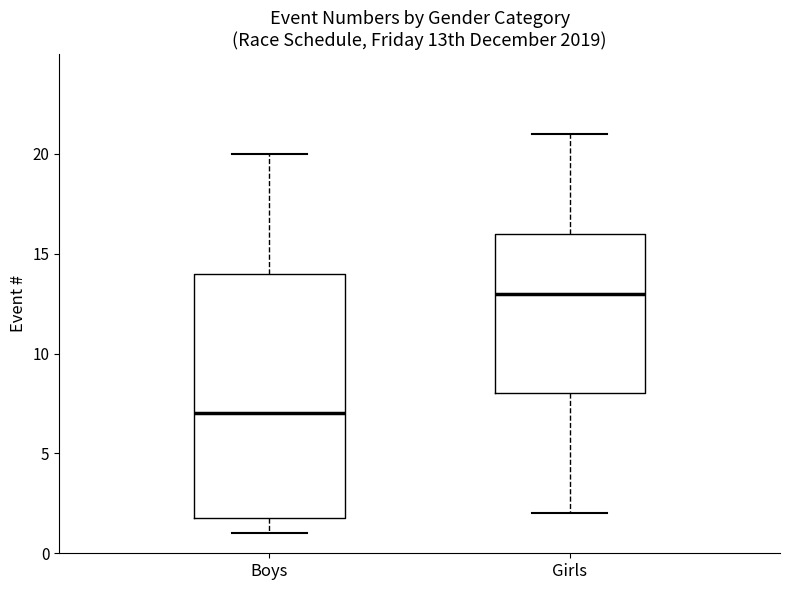

Where does the lower whisker of the box for Girls end on the y-axis? The values are not printed on the chart, so give them approximately, as read against the axis.

2